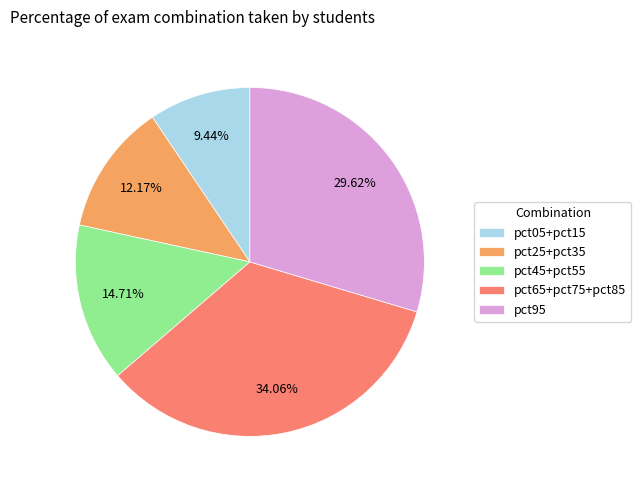

Do pct25+pct35 and pct65+pct75+pct85 together represent more than half of the pie?

No